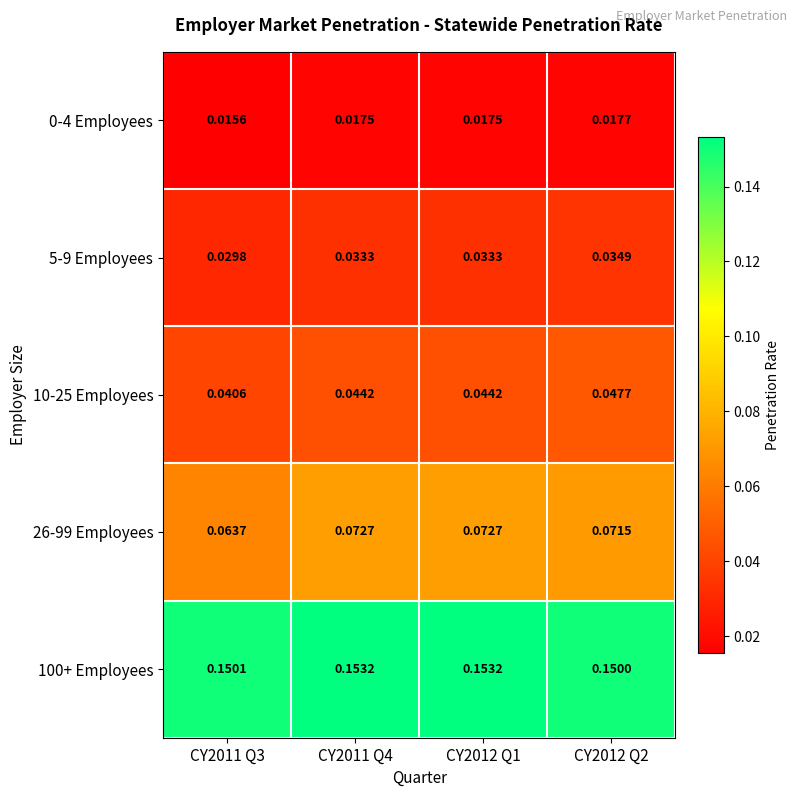

At how many categories does at least one series exceed 0?

4